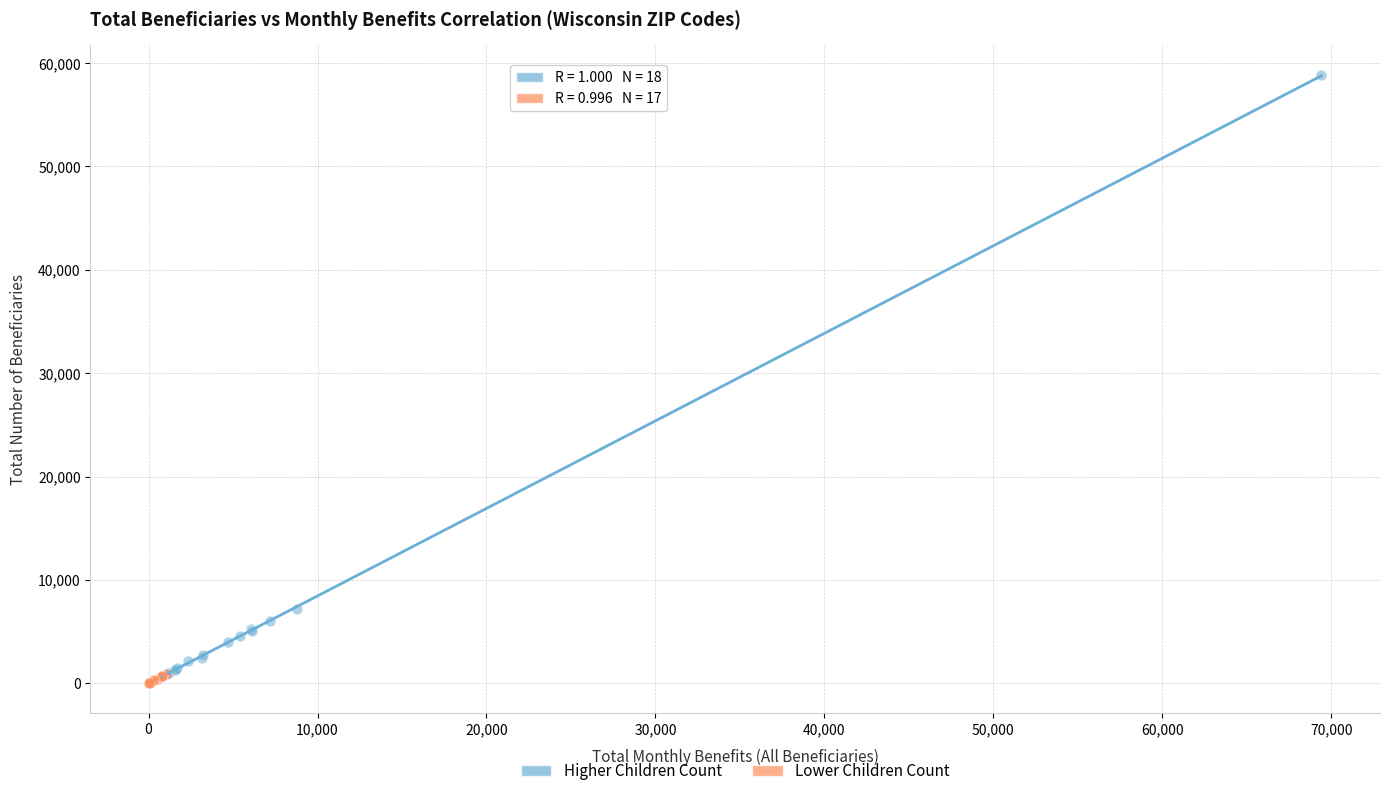

Which series contains the highest Y value?

Higher Children Count